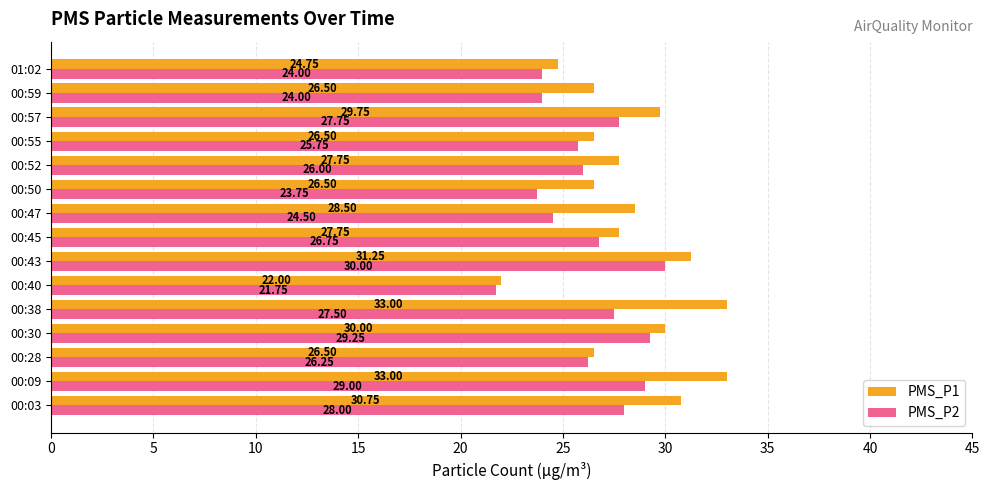

List the series in order of their overall mean, lowest first.

PMS_P2, PMS_P1